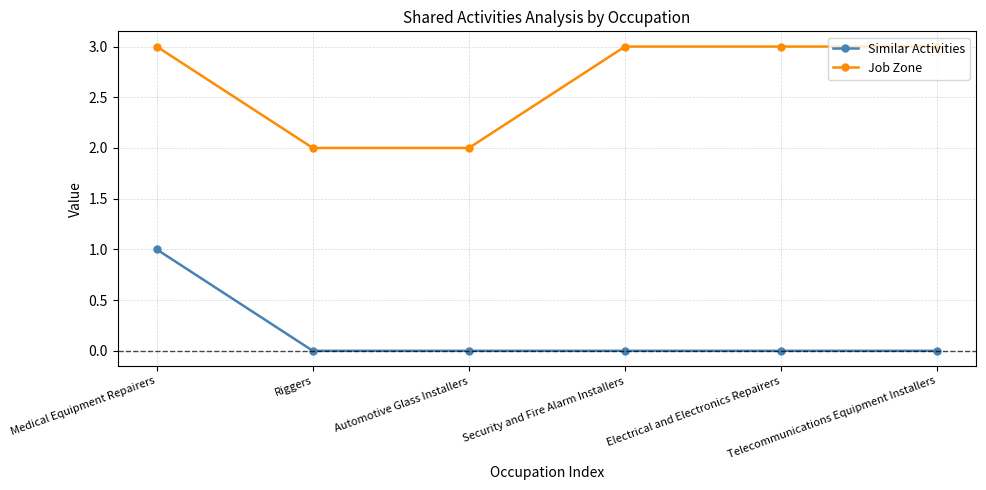

How many lines are shown in the chart?

2